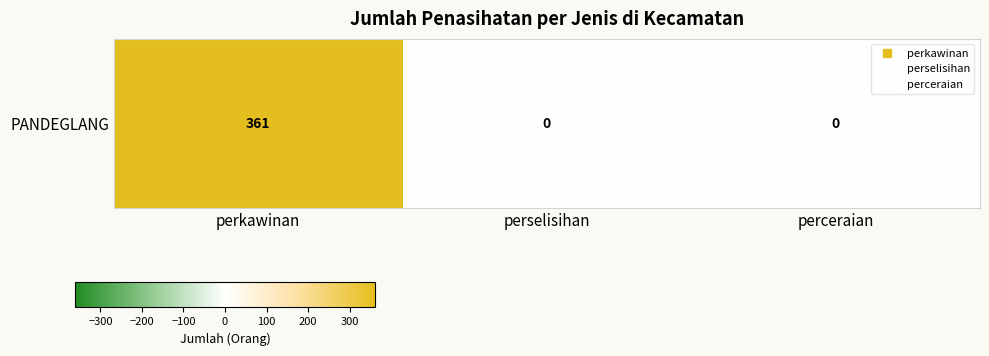

Count the number of categories in the chart.

3